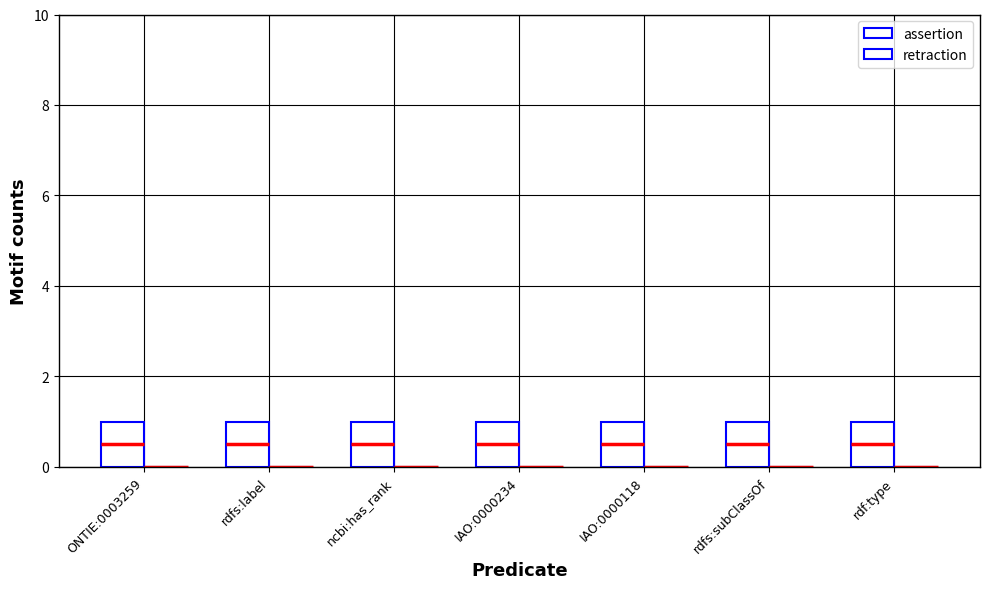

Is the value of retraction at rdf:type greater than the value of assertion at IAO:0000118?

No